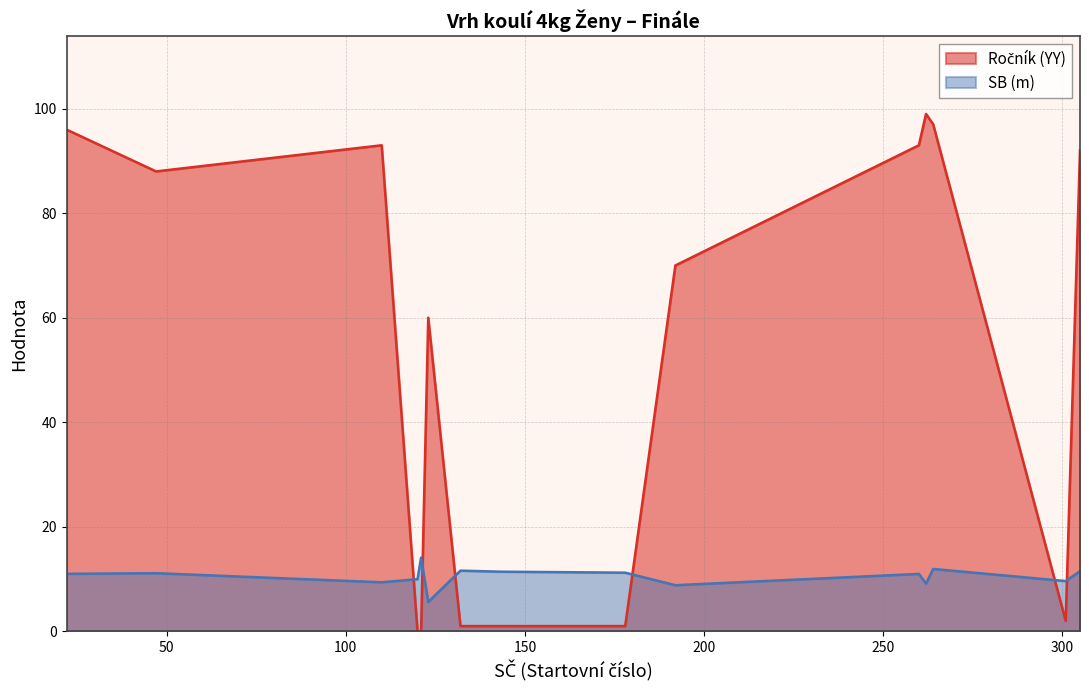

What is the lowest value of the SB (m) series?

5.6